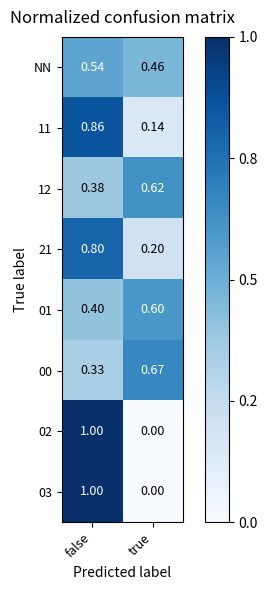

At which label is 12 closest to 0?

false